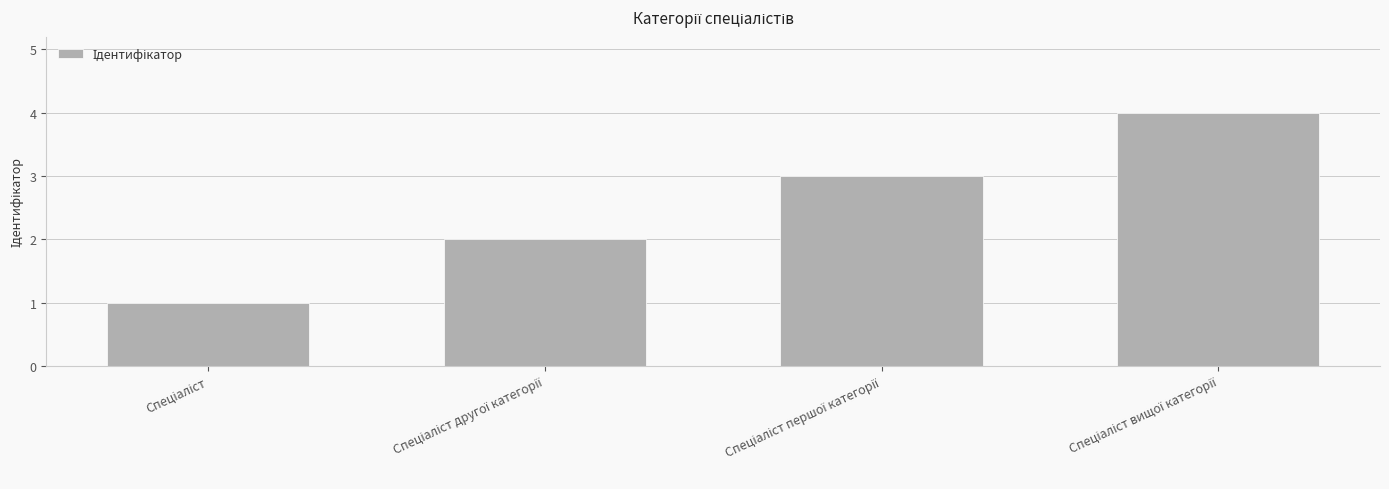

What is the difference between the maximum and second lowest values?

2